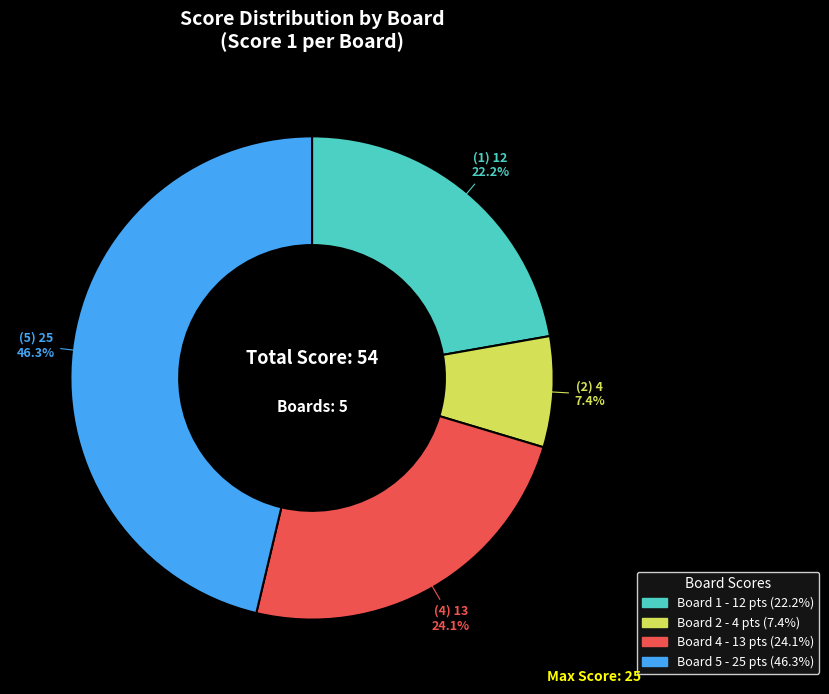

Does any single category account for the majority?

No